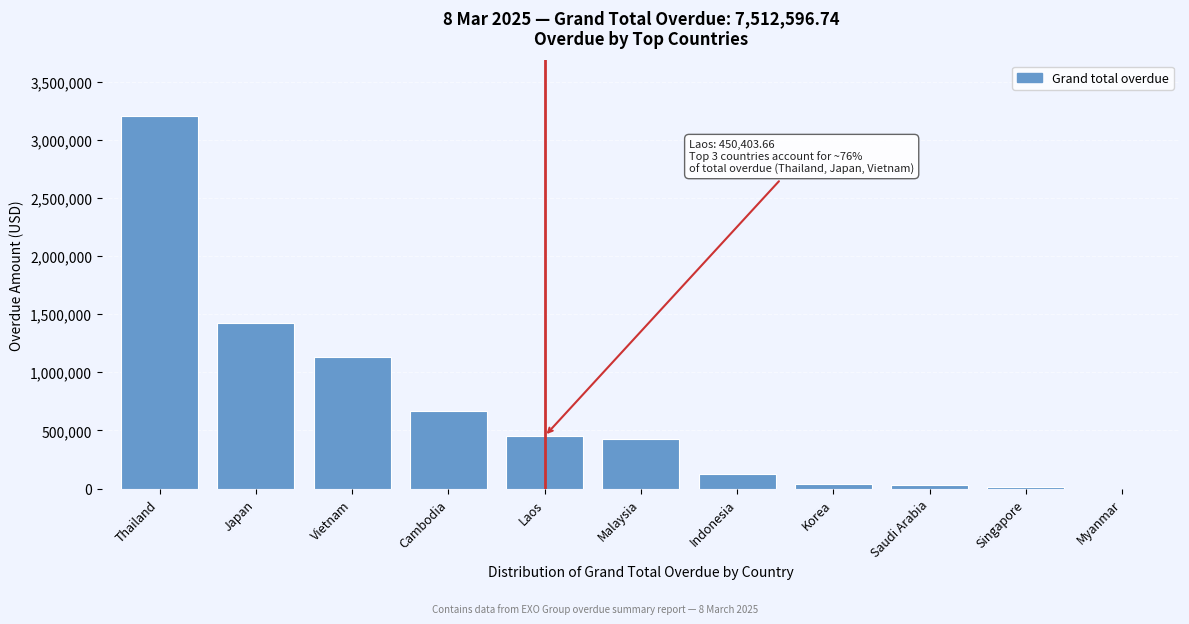

What is the ratio of the value at Vietnam to the value at Malaysia?

2.7